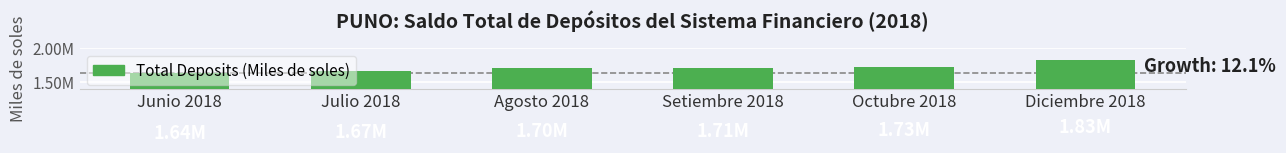

True or false: the data shows 1712295.7 at Setiembre 2018.

True